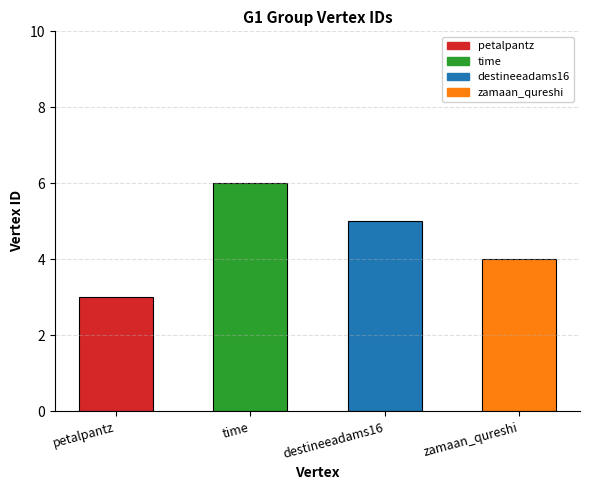

What is the sum of the values at time and destineeadams16?

11